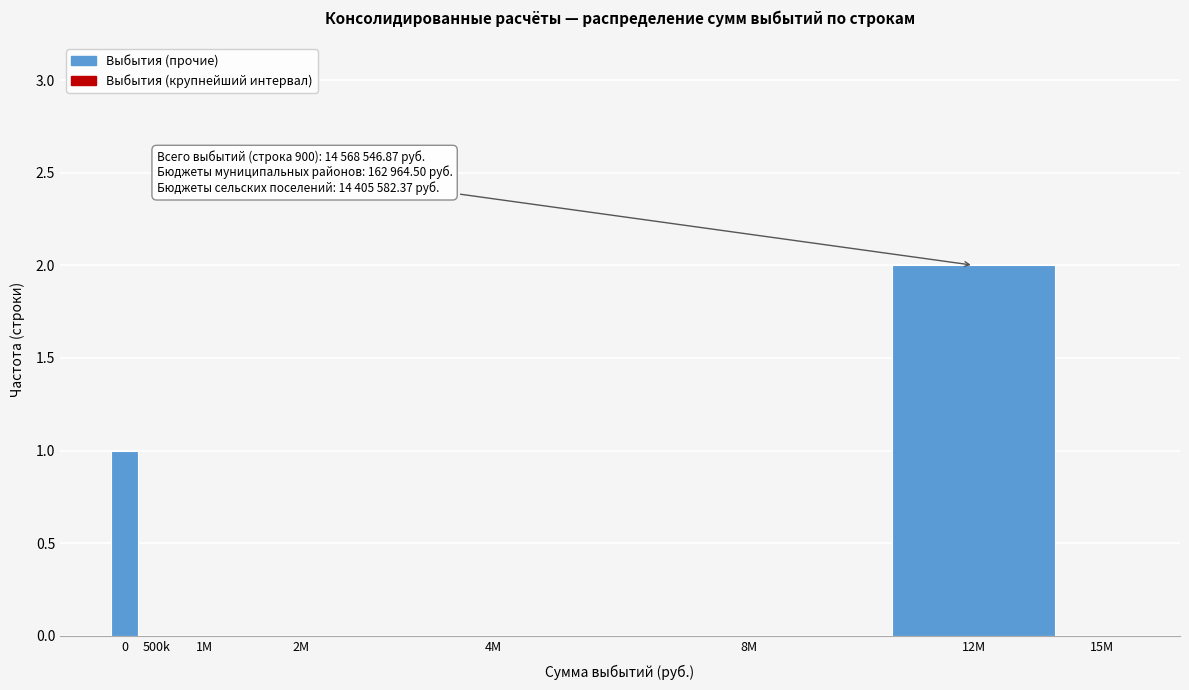

Reading left to right, extract all data points from this chart.

0=1	500k=0	1M=0	2M=0	4M=0	8M=0	12M=2	15M=0